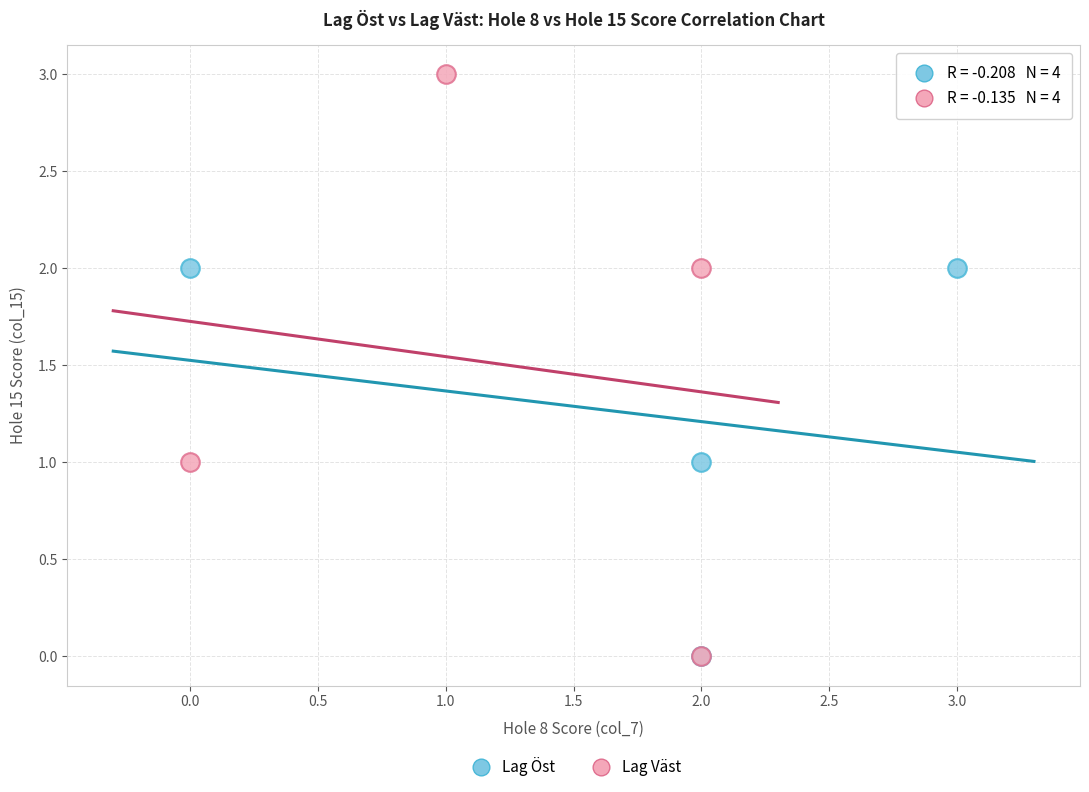

Which series has the largest Y range (max minus min)?

Lag Väst